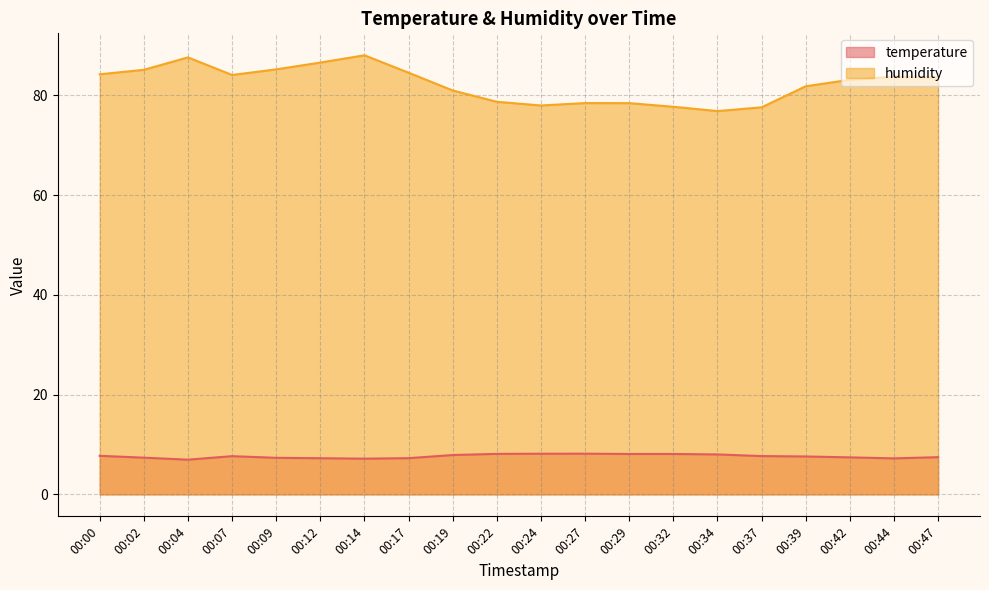

At which category is the sum across all series the highest?

00:14